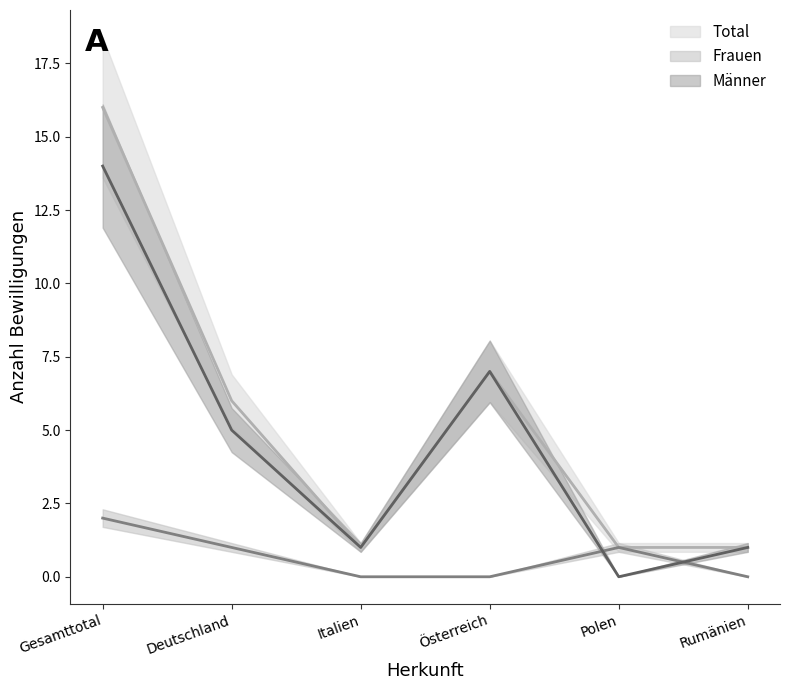

Which category has the lowest value in the Frauen series?

Italien